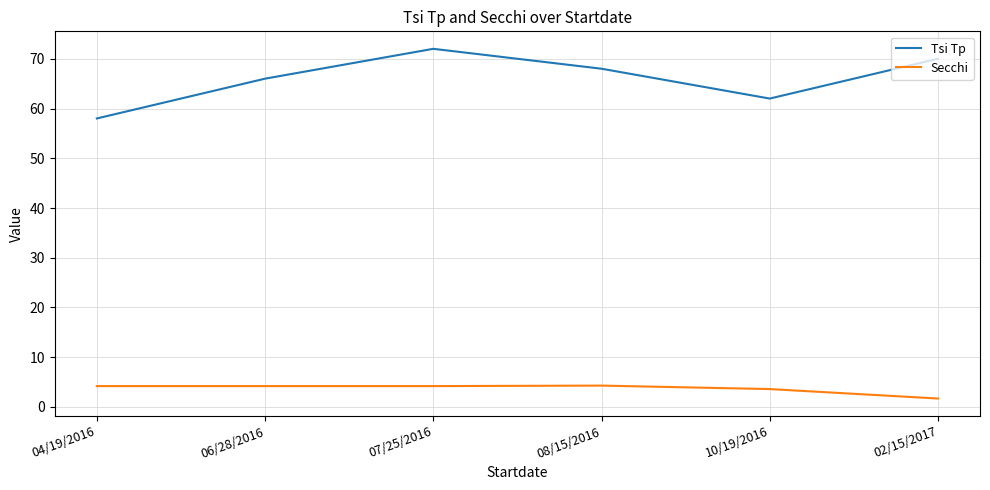

Rank the series by their maximum value, from highest to lowest.

Tsi Tp, Secchi